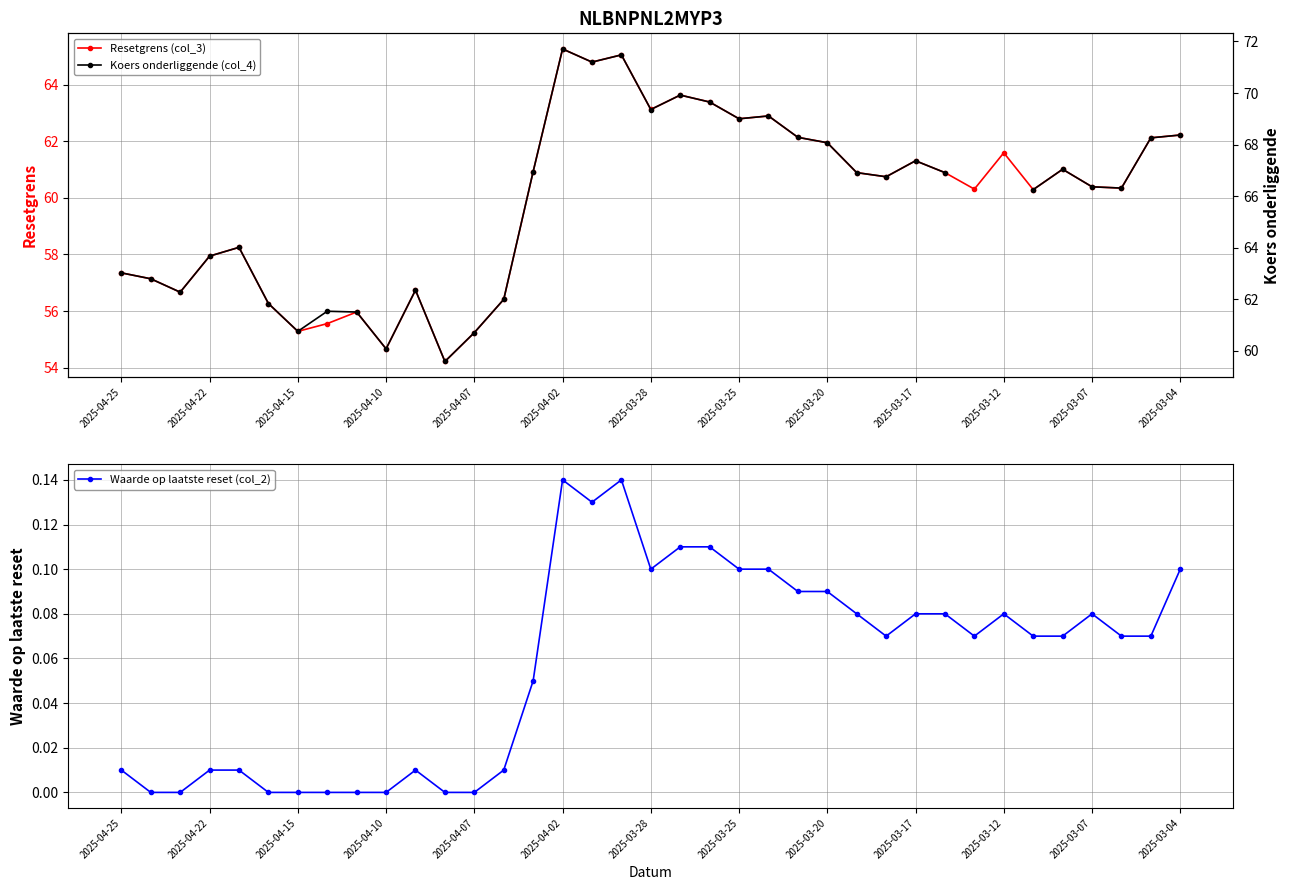

Is it true that Waarde op laatste reset (col_2) equals 0.0 at 2025-04-10?

True